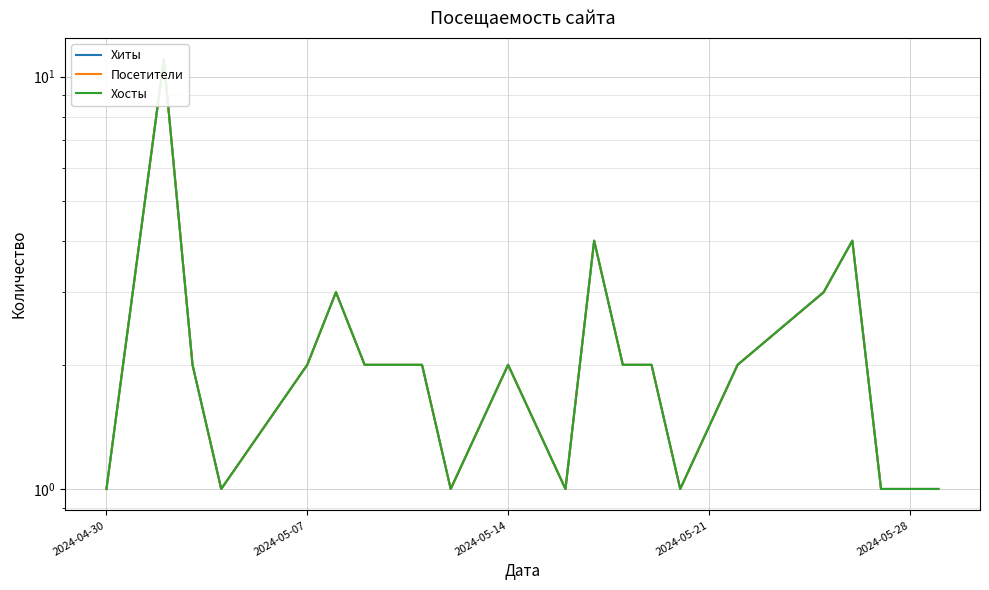

Rank the series by their maximum value, from highest to lowest.

Хиты, Посетители, Хосты